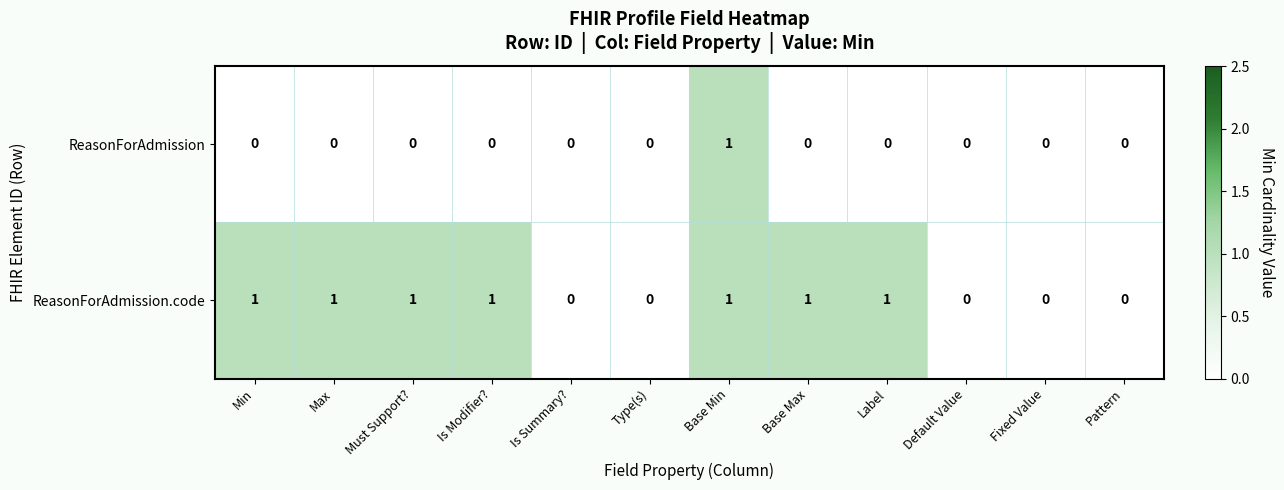

Reading left to right, extract all data points from this chart.

ReasonForAdmission: Min=0	Max=0	Must Support?=0	Is Modifier?=0	Is Summary?=0	Type(s)=0	Base Min=1	Base Max=0	Label=0	Default Value=0	Fixed Value=0	Pattern=0
ReasonForAdmission.code: Min=1	Max=1	Must Support?=1	Is Modifier?=1	Is Summary?=0	Type(s)=0	Base Min=1	Base Max=1	Label=1	Default Value=0	Fixed Value=0	Pattern=0